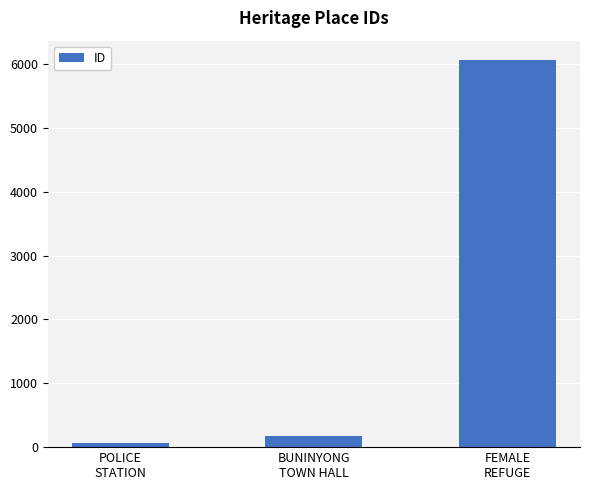

Is it true that the value at FEMALE
REFUGE is 3233?

False